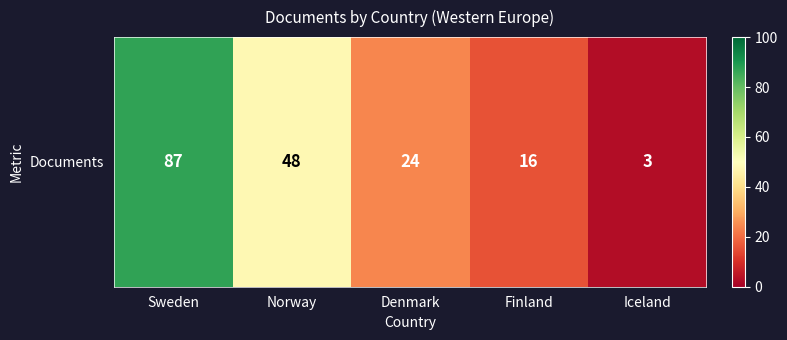

Reading right to left, extract all data points from this chart.

Iceland=3	Finland=16	Denmark=24	Norway=48	Sweden=87